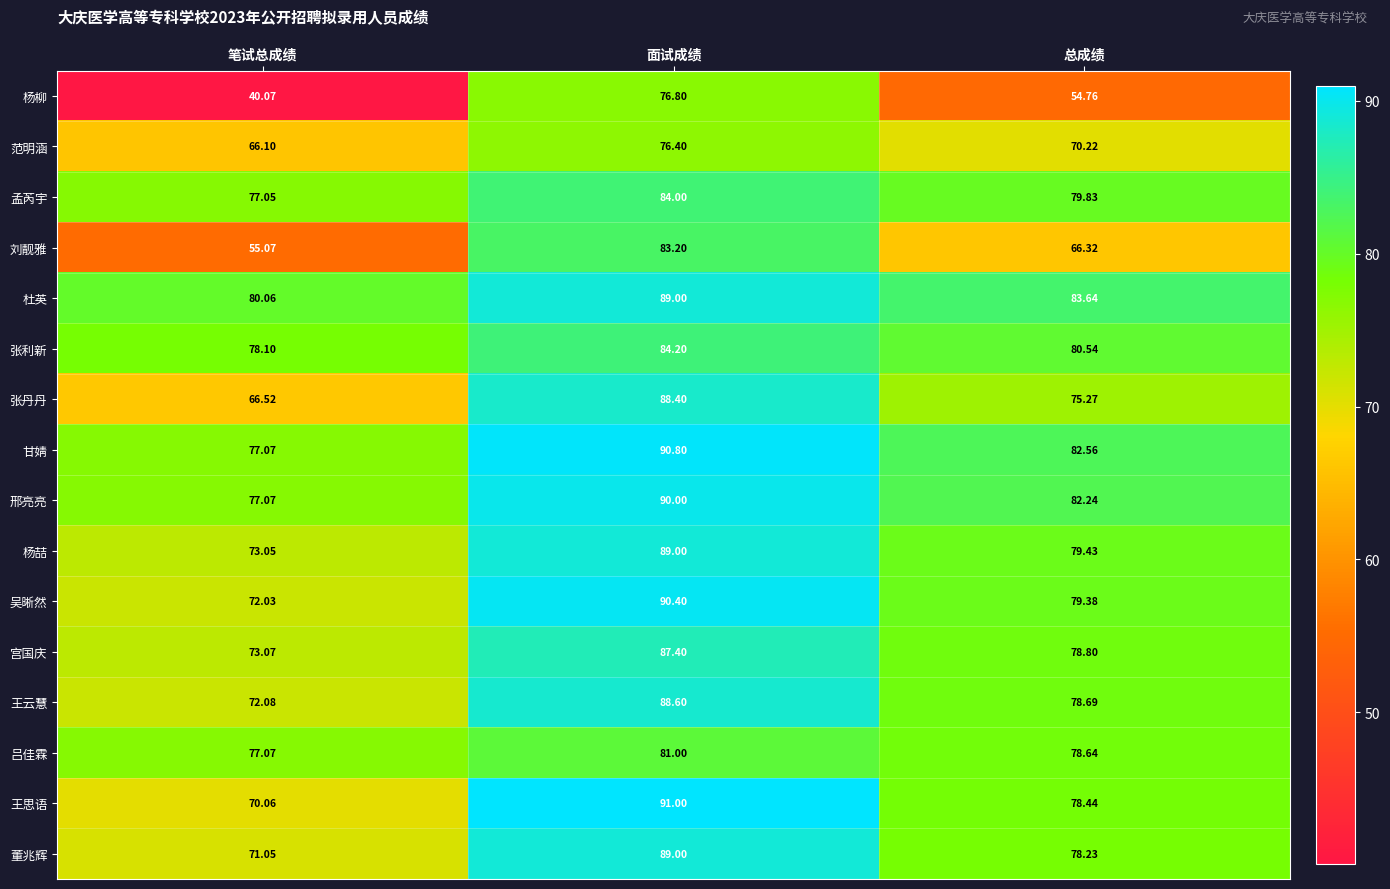

Rank the series at 总成绩 from lowest to highest value.

杨柳, 刘靓雅, 范明涵, 张丹丹, 董兆辉, 王思语, 吕佳霖, 王云慧, 宫国庆, 吴晰然, 杨喆, 孟芮宇, 张利新, 邢亮亮, 甘婧, 杜英